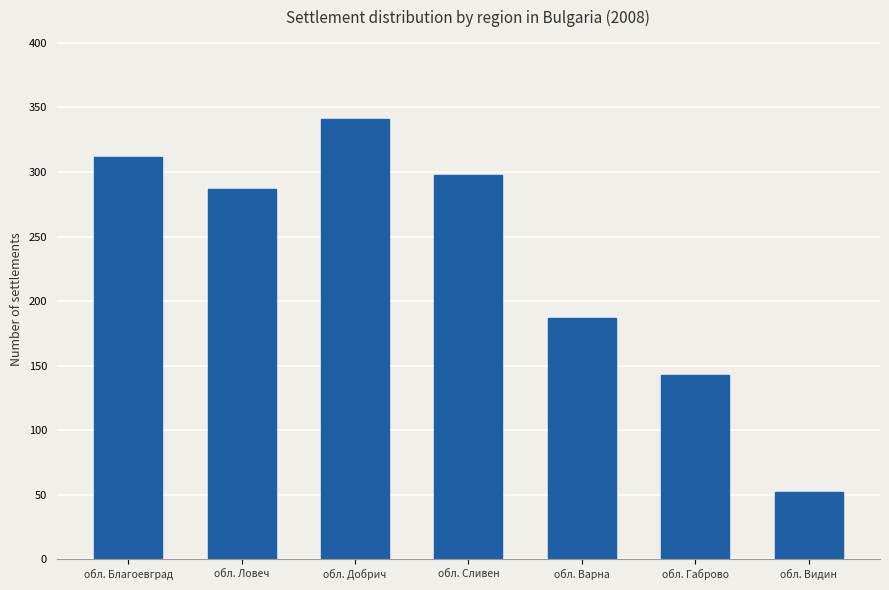

Reading left to right, transcribe all the data shown in this chart.

обл. Благоевград=312	обл. Ловеч=287	обл. Добрич=341	обл. Сливен=298	обл. Варна=187	обл. Габрово=143	обл. Видин=52